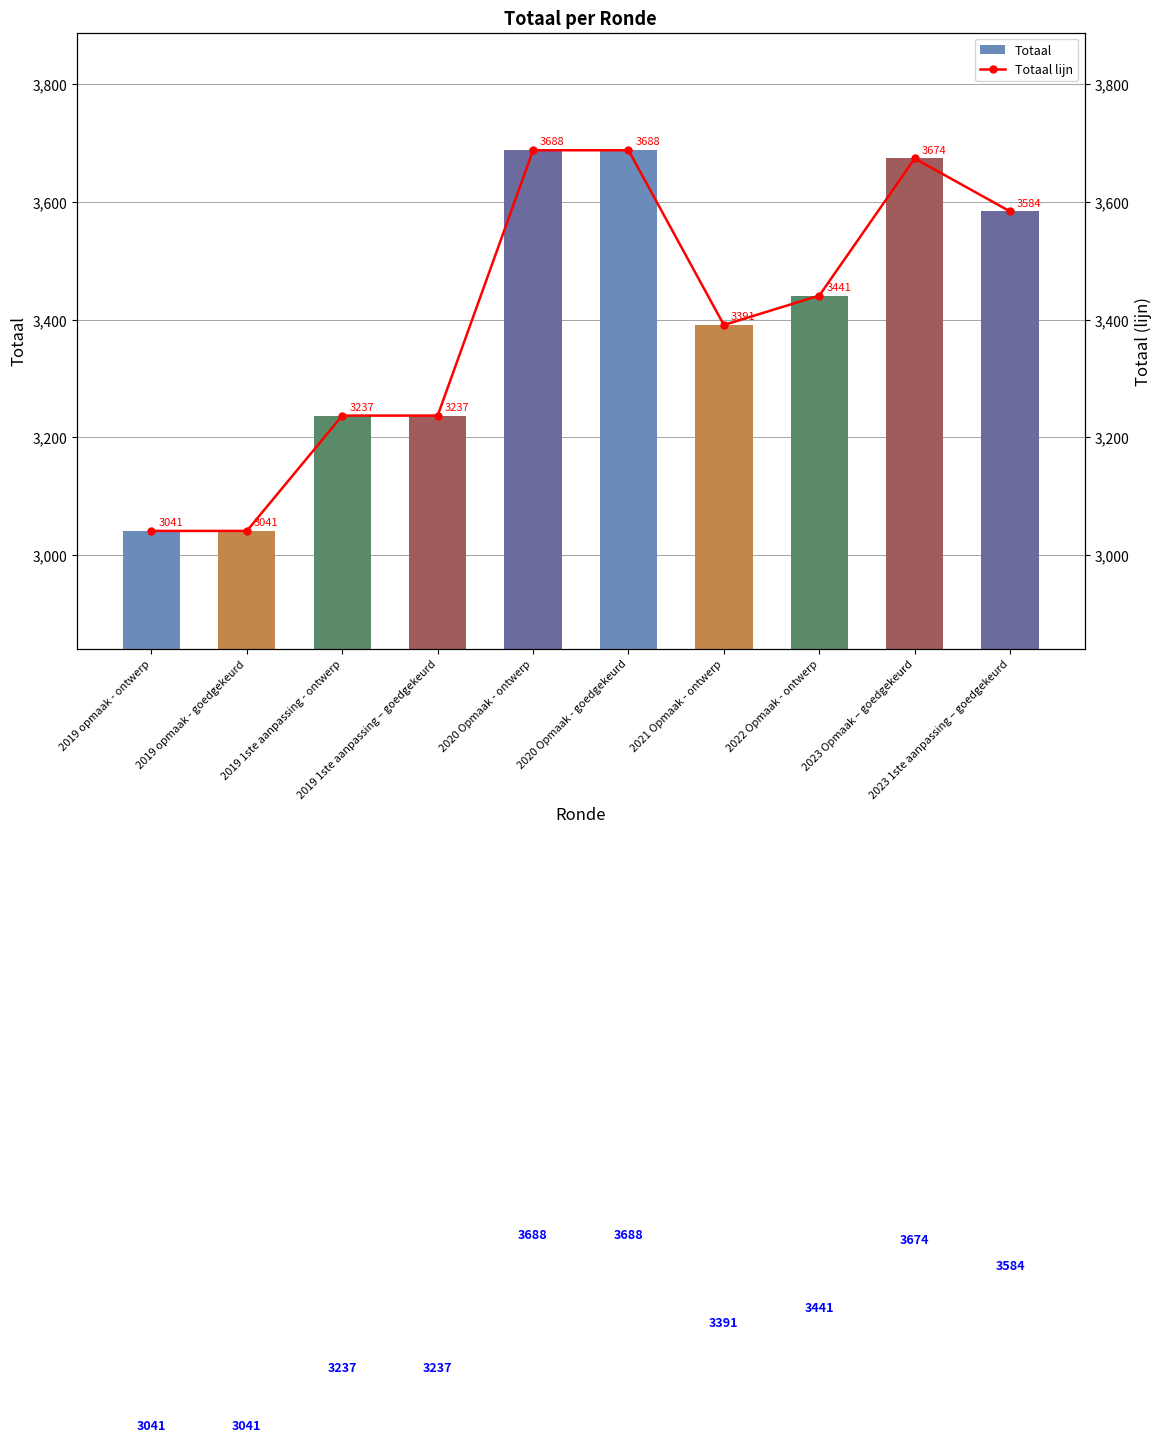

Reading left to right, what are all the values shown in this chart?

Totaal: 2019 opmaak - ontwerp=3041	2019 opmaak - goedgekeurd=3041	2019 1ste aanpassing - ontwerp=3237	2019 1ste aanpassing – goedgekeurd=3237	2020 Opmaak - ontwerp=3688	2020 Opmaak - goedgekeurd=3688	2021 Opmaak - ontwerp=3391	2022 Opmaak - ontwerp=3441	2023 Opmaak – goedgekeurd=3674	2023 1ste aanpassing – goedgekeurd=3584
Totaal lijn: 2019 opmaak - ontwerp=3041	2019 opmaak - goedgekeurd=3041	2019 1ste aanpassing - ontwerp=3237	2019 1ste aanpassing – goedgekeurd=3237	2020 Opmaak - ontwerp=3688	2020 Opmaak - goedgekeurd=3688	2021 Opmaak - ontwerp=3391	2022 Opmaak - ontwerp=3441	2023 Opmaak – goedgekeurd=3674	2023 1ste aanpassing – goedgekeurd=3584